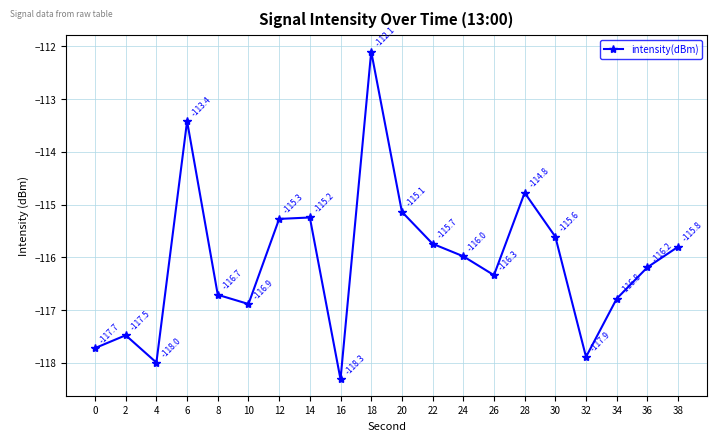

The value at 18 is -43.7. True or false?

False